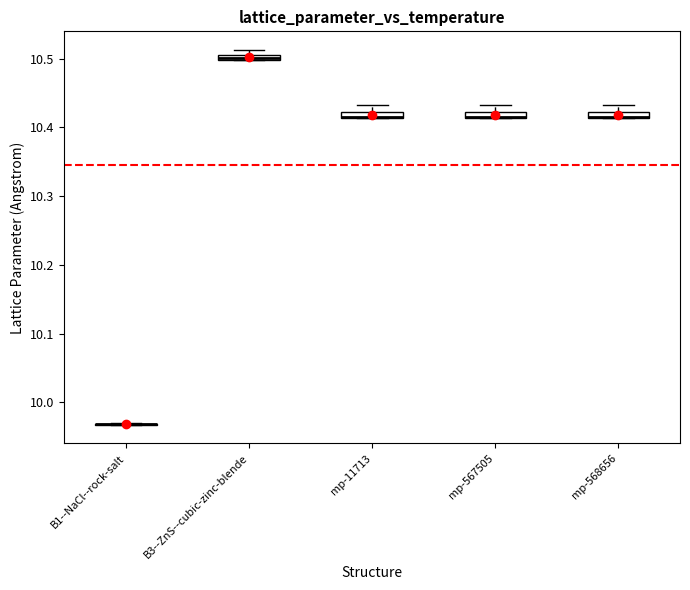

Where is the upper edge of the box for mp-568656 on the y-axis? The values are not printed on the chart, so give them approximately, as read against the axis.

10.42